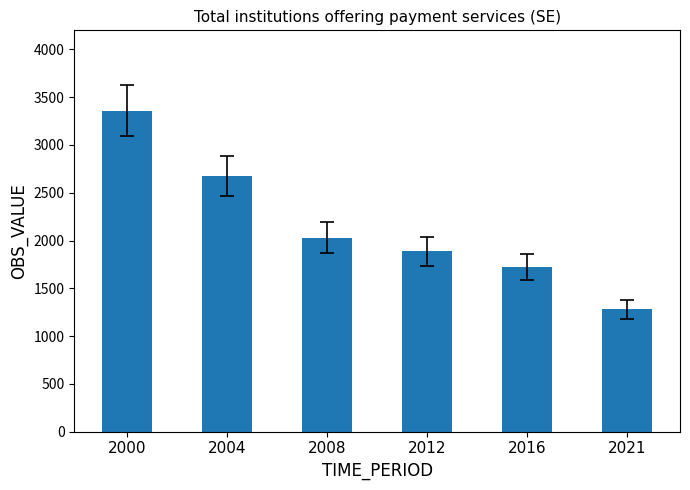

List the labels in order of value, smallest first.

2021, 2016, 2012, 2008, 2004, 2000